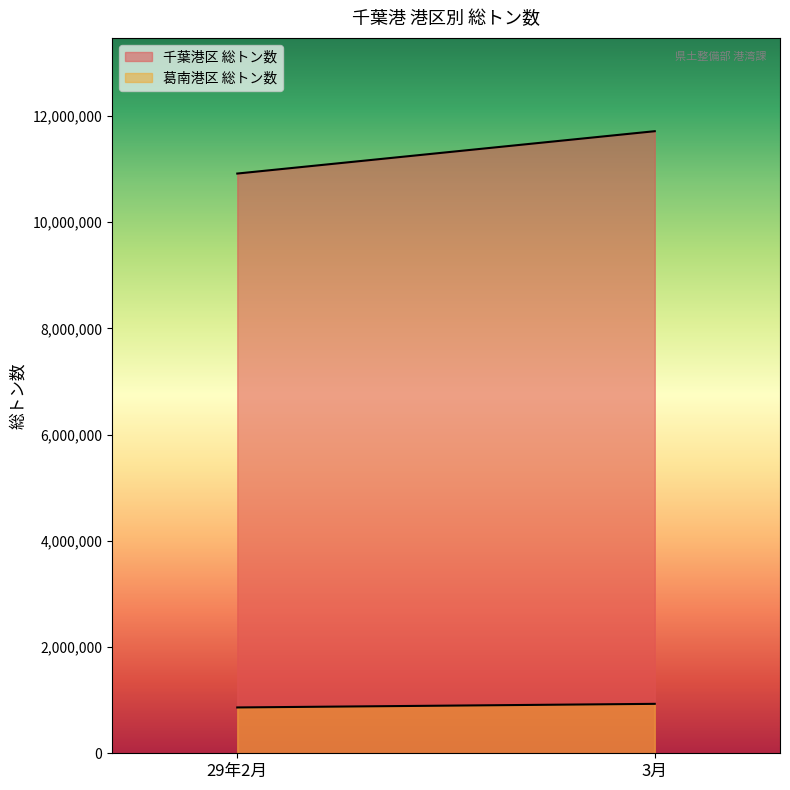

What is the label of the 1st point from the left?

29年2月